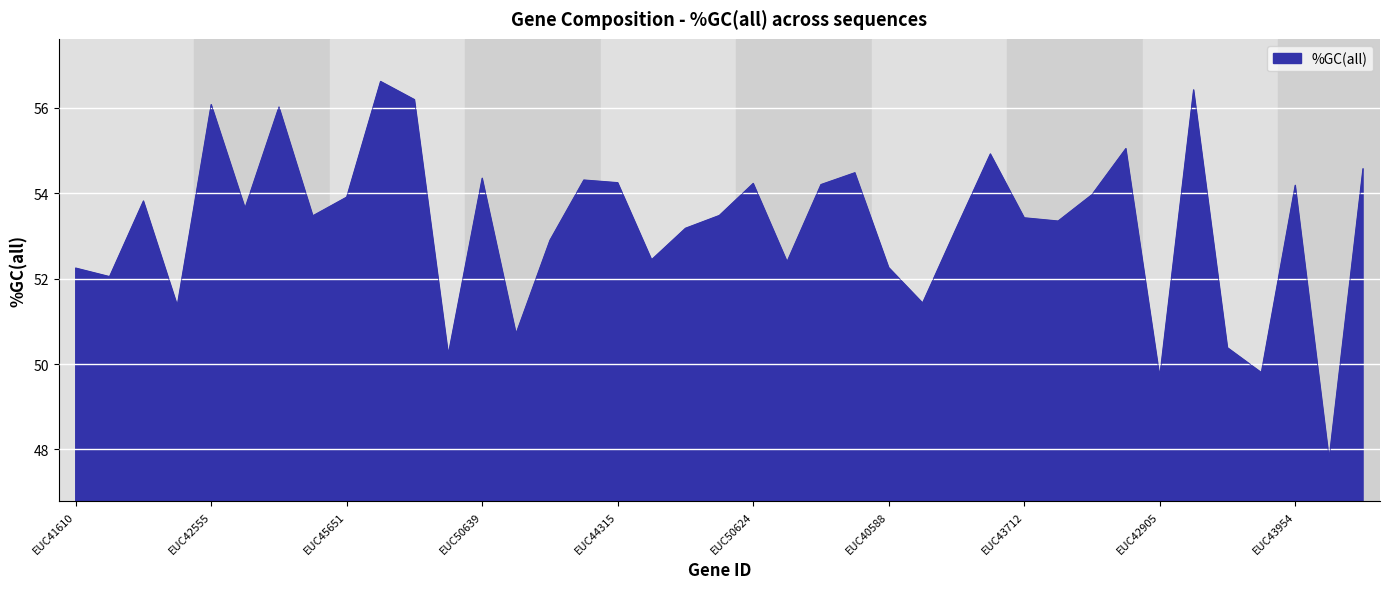

What is the difference between the maximum and minimum values?

8.8